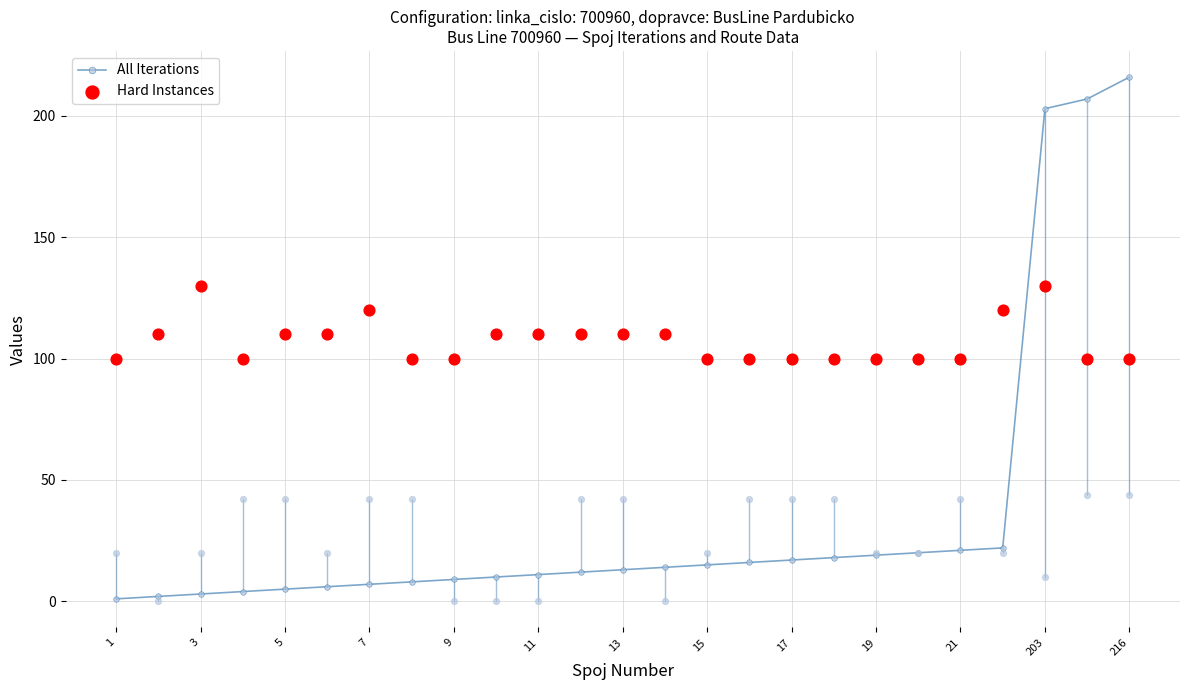

What are all the series names shown in the legend?

All Iterations, Hard Instances